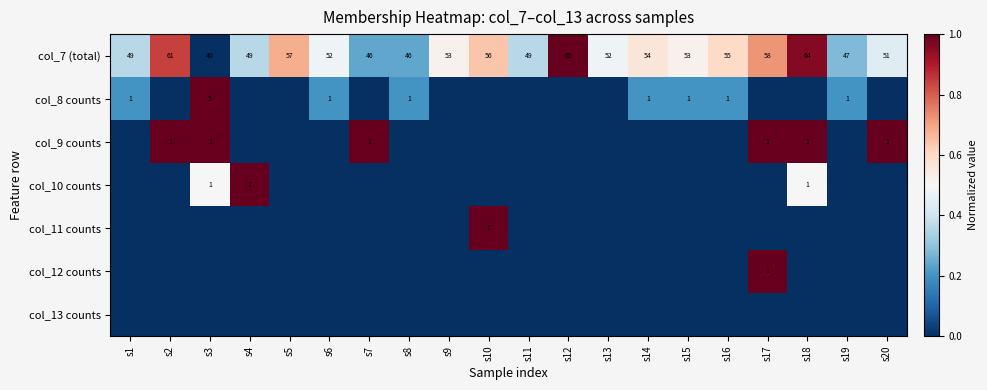

The value of col_7 (total) at s16 is 36. True or false?

False